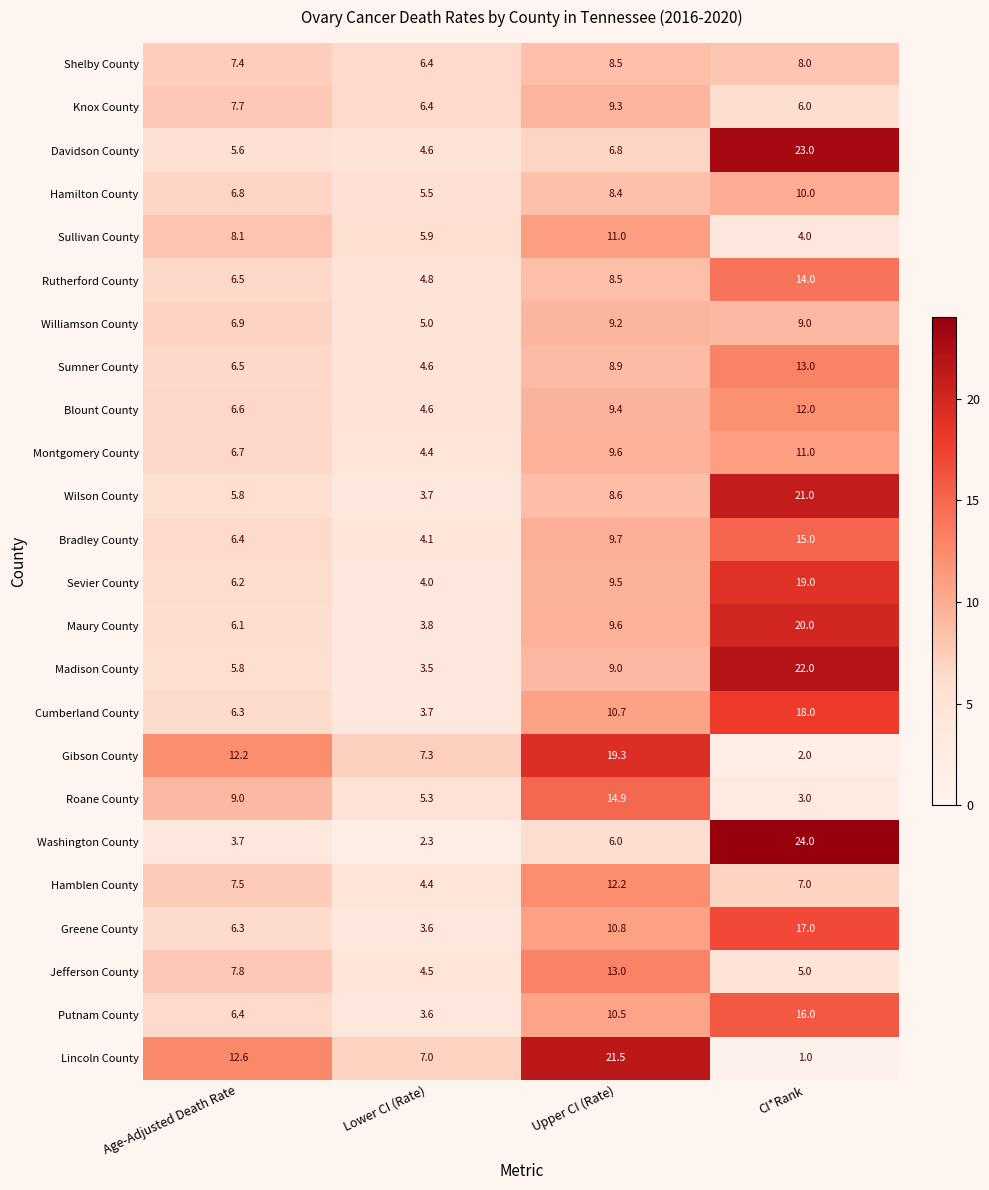

Where does the Putnam County series first go above 10?

Upper CI (Rate)